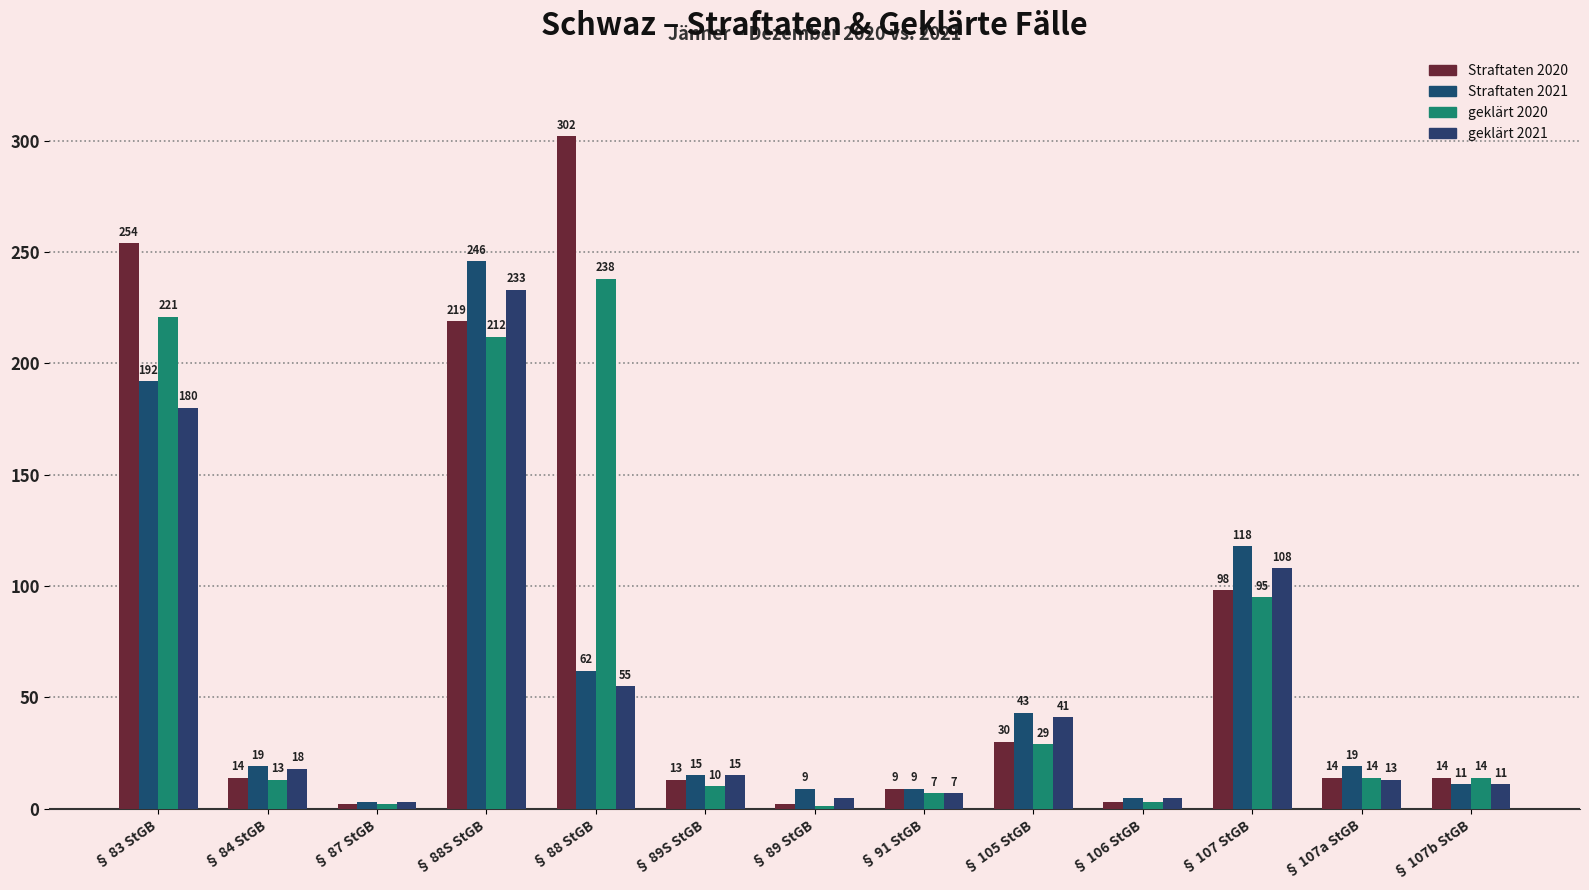

What is the spread (max minus min) of values at § 107 StGB?

23